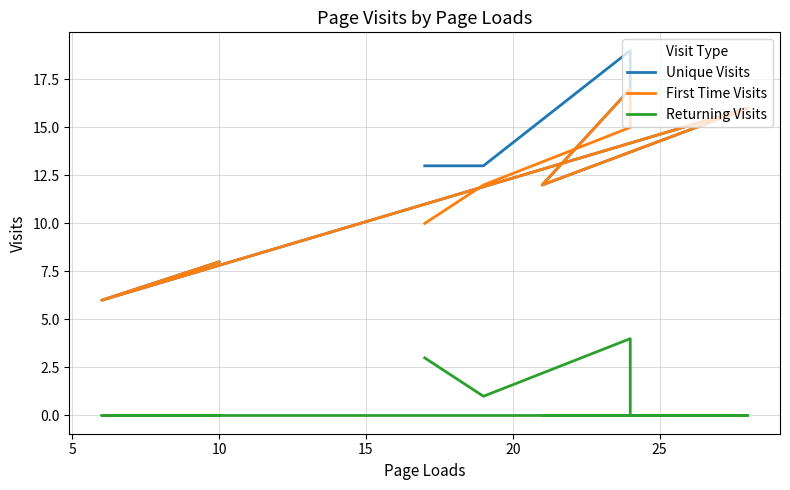

True or false: Unique Visits and First Time Visits cross at least once.

False